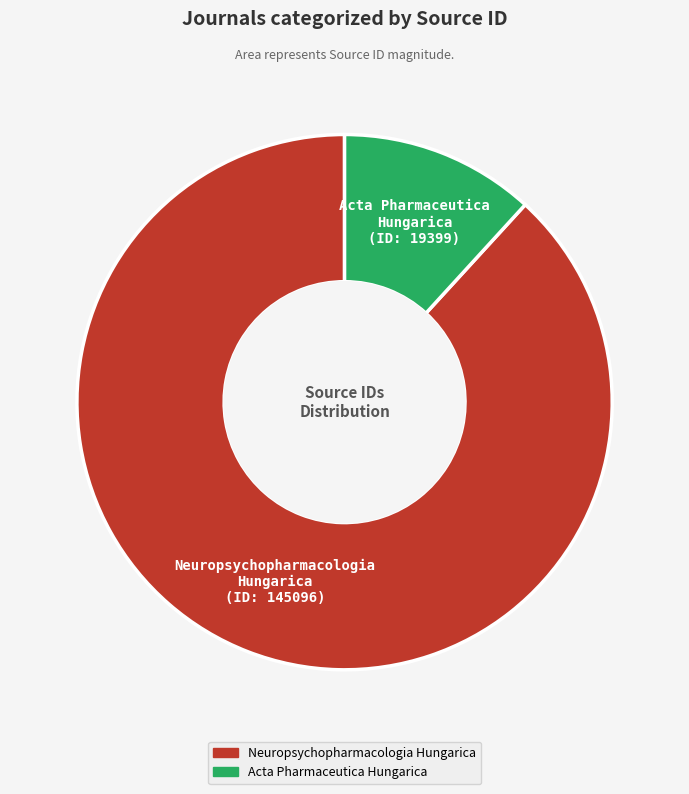

Is it true that Neuropsychopharmacologia Hungarica is 88% of the pie?

True